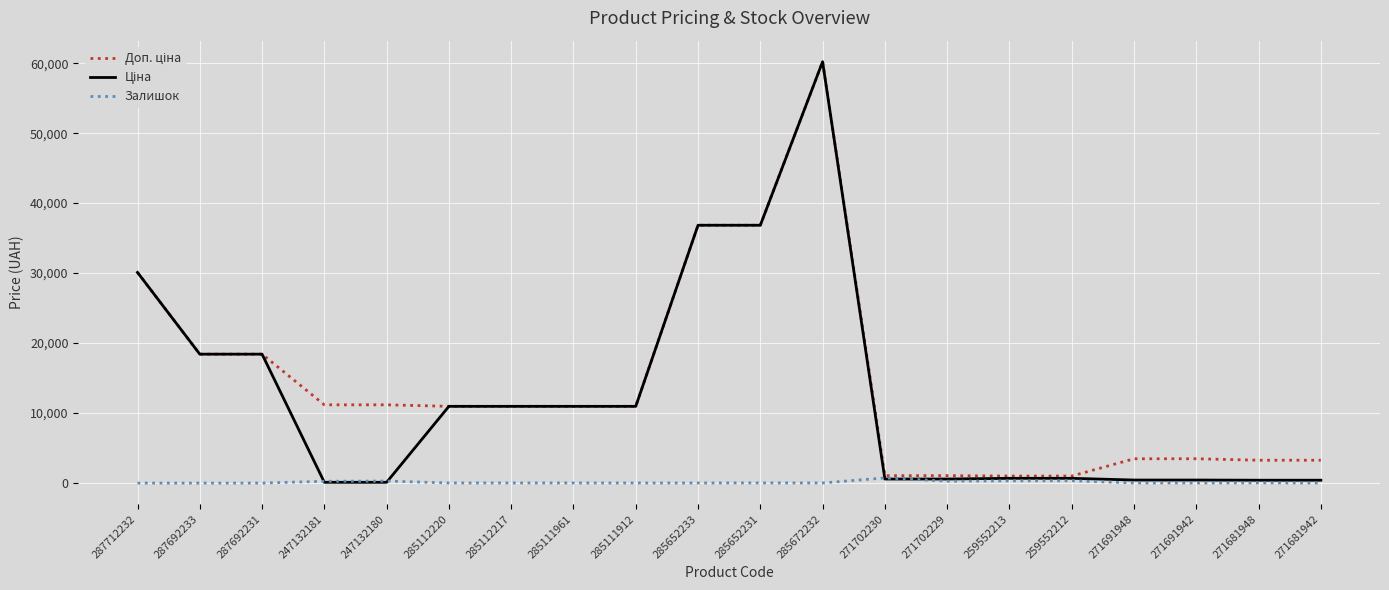

Which category has the highest value across all series?

285672232